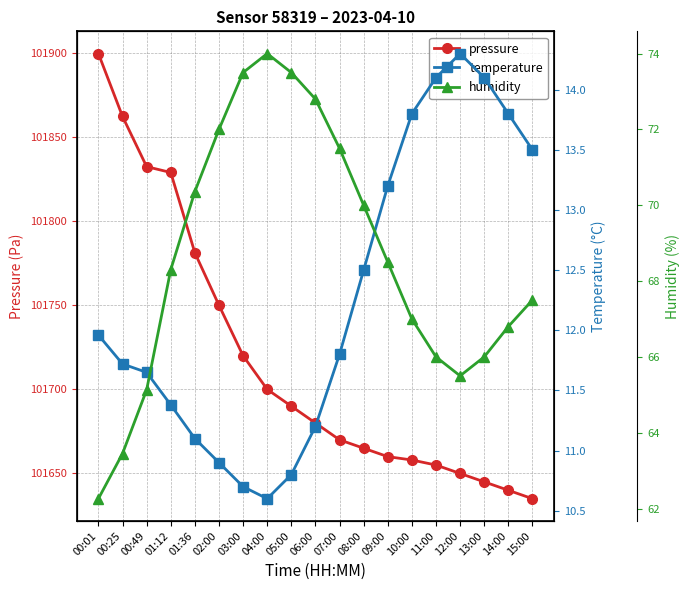

True or false: humidity and temperature intersect in this chart.

False